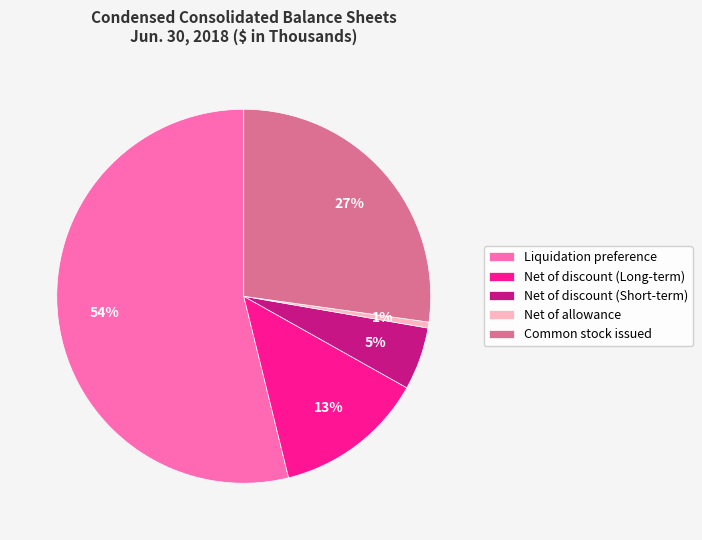

Combined, do Common stock issued and Net of discount (Short-term) account for over 50%?

No